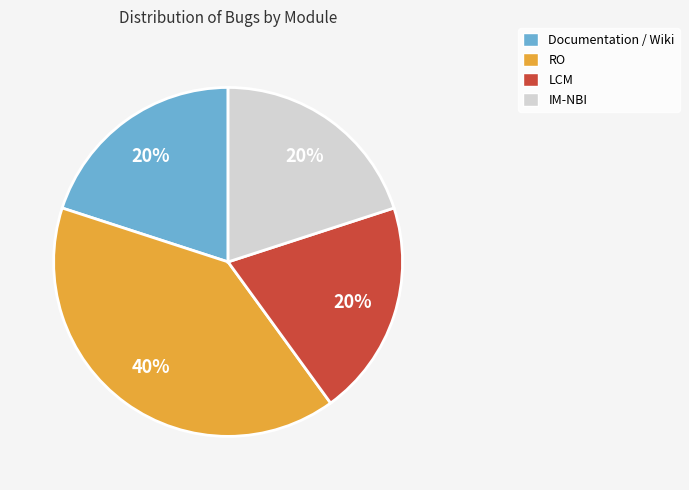

Does Documentation / Wiki represent more than half of the total?

No